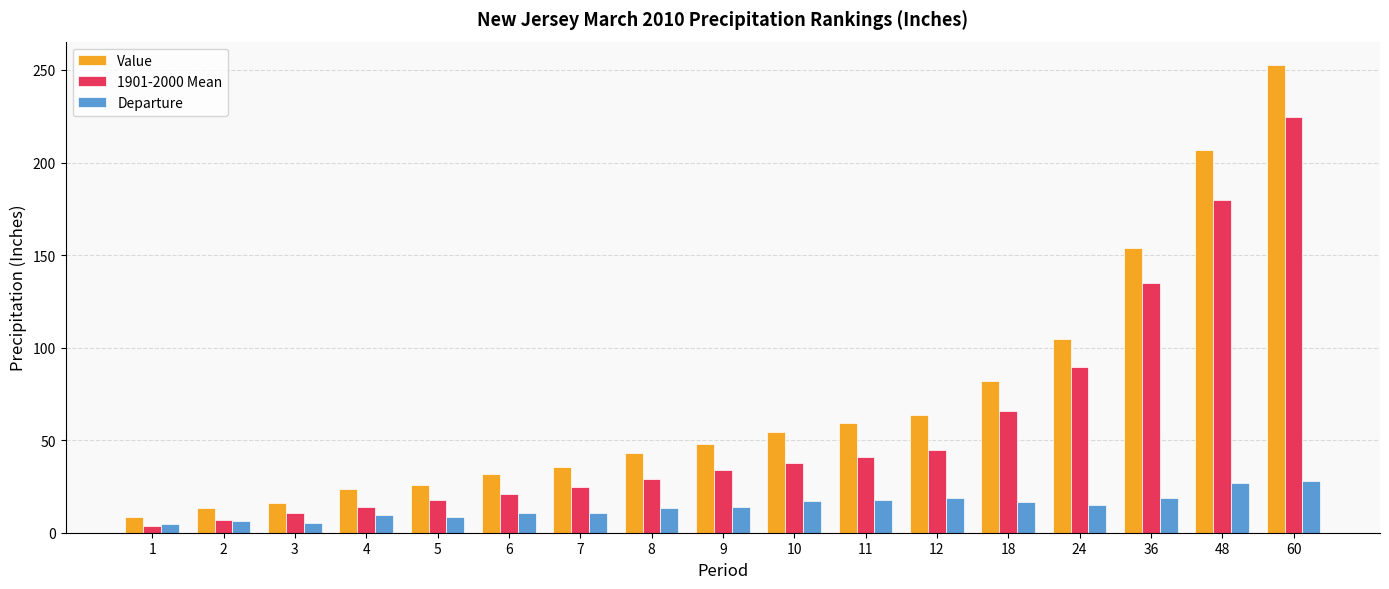

What is the average value of the 1901-2000 Mean series?

57.6